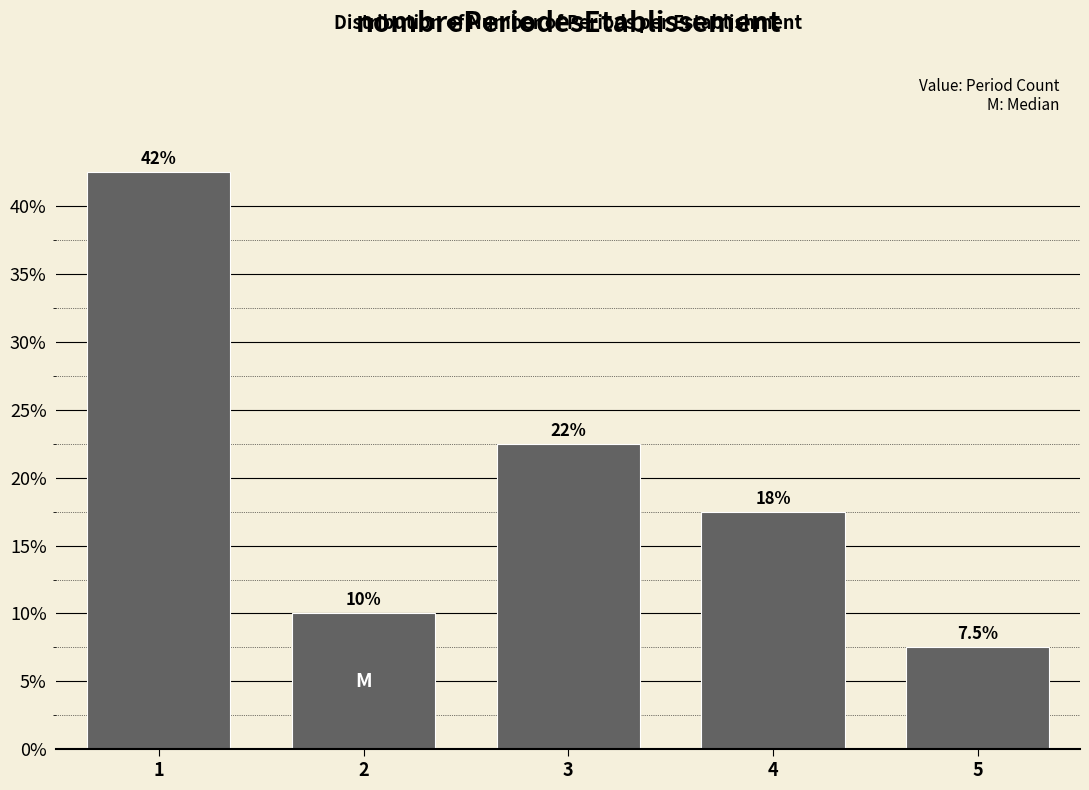

Are the bars horizontal?

No